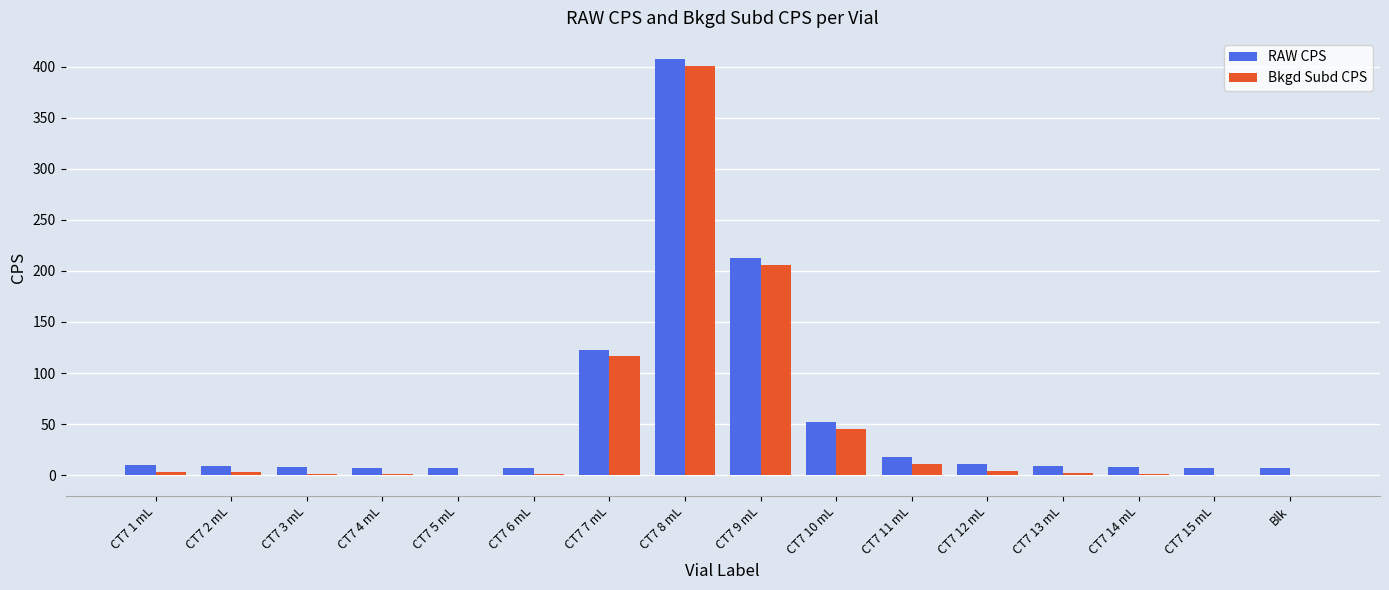

The value of Bkgd Subd CPS at CT7 11 mL is 11.2. True or false?

True